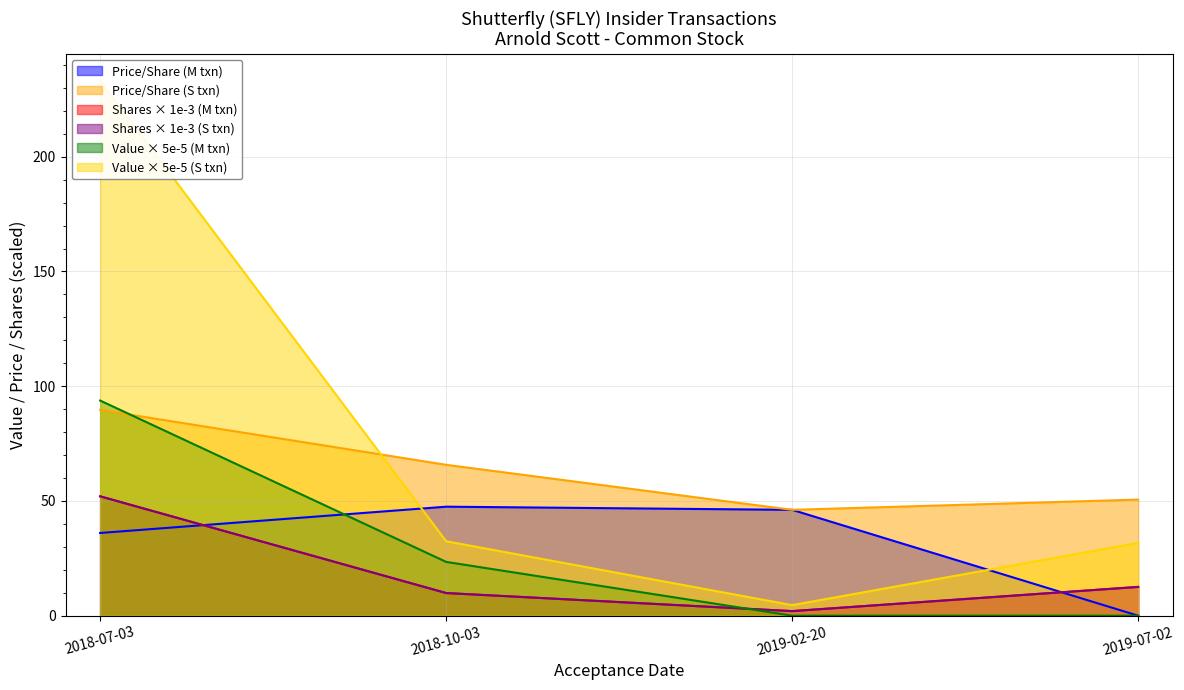

True or false: transactionPricePerShare_S and transactionPricePerShare intersect in this chart.

False